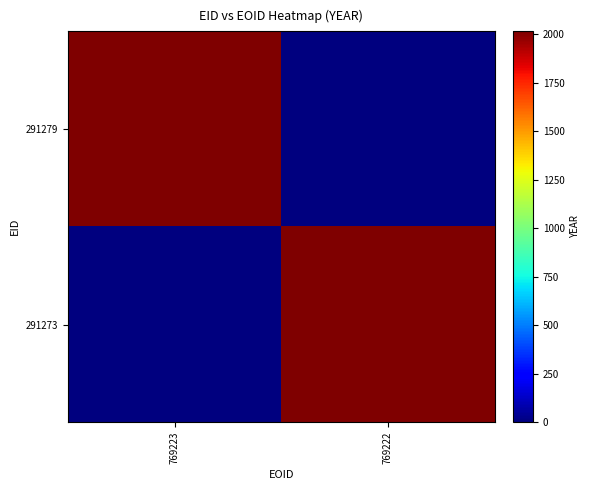

What is the total value across all series at 769223?

2014